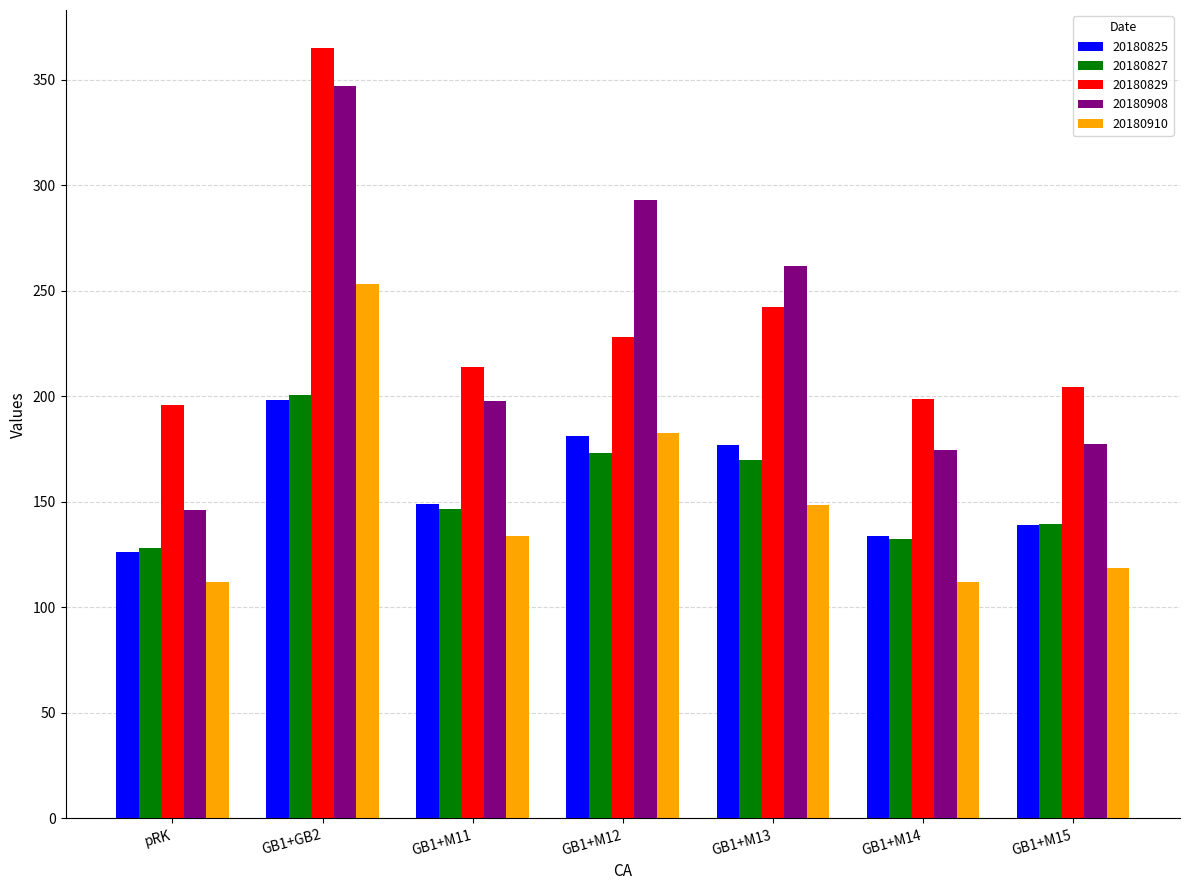

Reading right to left, list all the values displayed in this chart.

20180825: 138.8	133.7	177.1	181.2	148.7	198.2	126.4
20180827: 139.5	132.4	169.7	173.1	146.7	200.8	128.1
20180829: 204.4	198.6	242.3	227.9	213.7	364.7	195.6
20180908: 177.5	174.7	261.6	293.0	197.9	347.0	146.3
20180910: 118.4	112.0	148.5	182.7	133.5	253.0	112.0